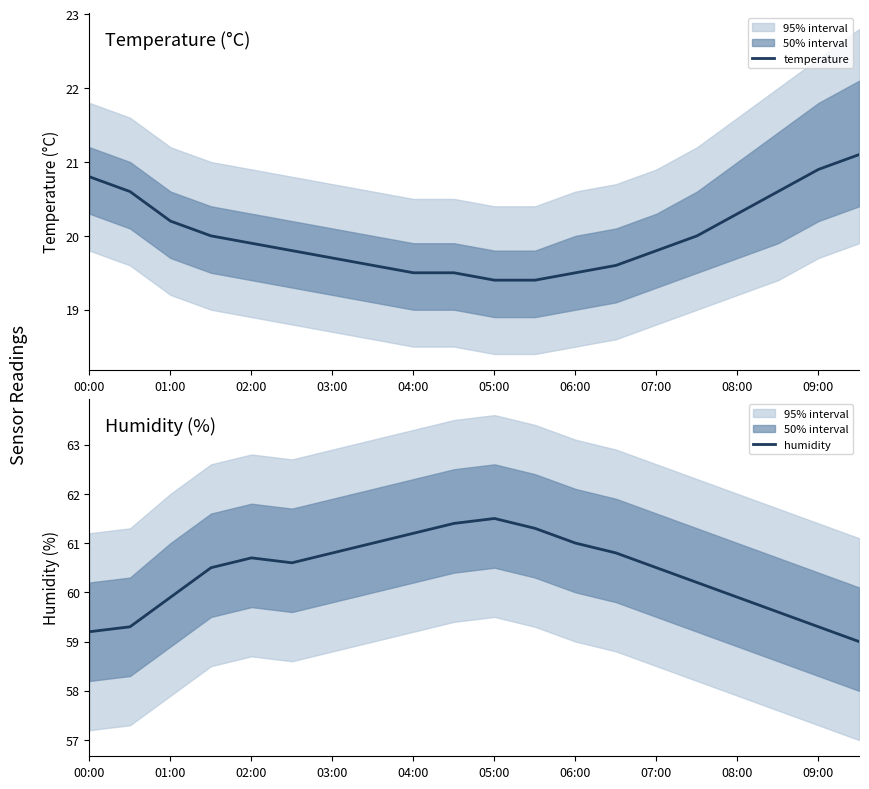

True or false: humidity has more than 0 interior local peaks.

True